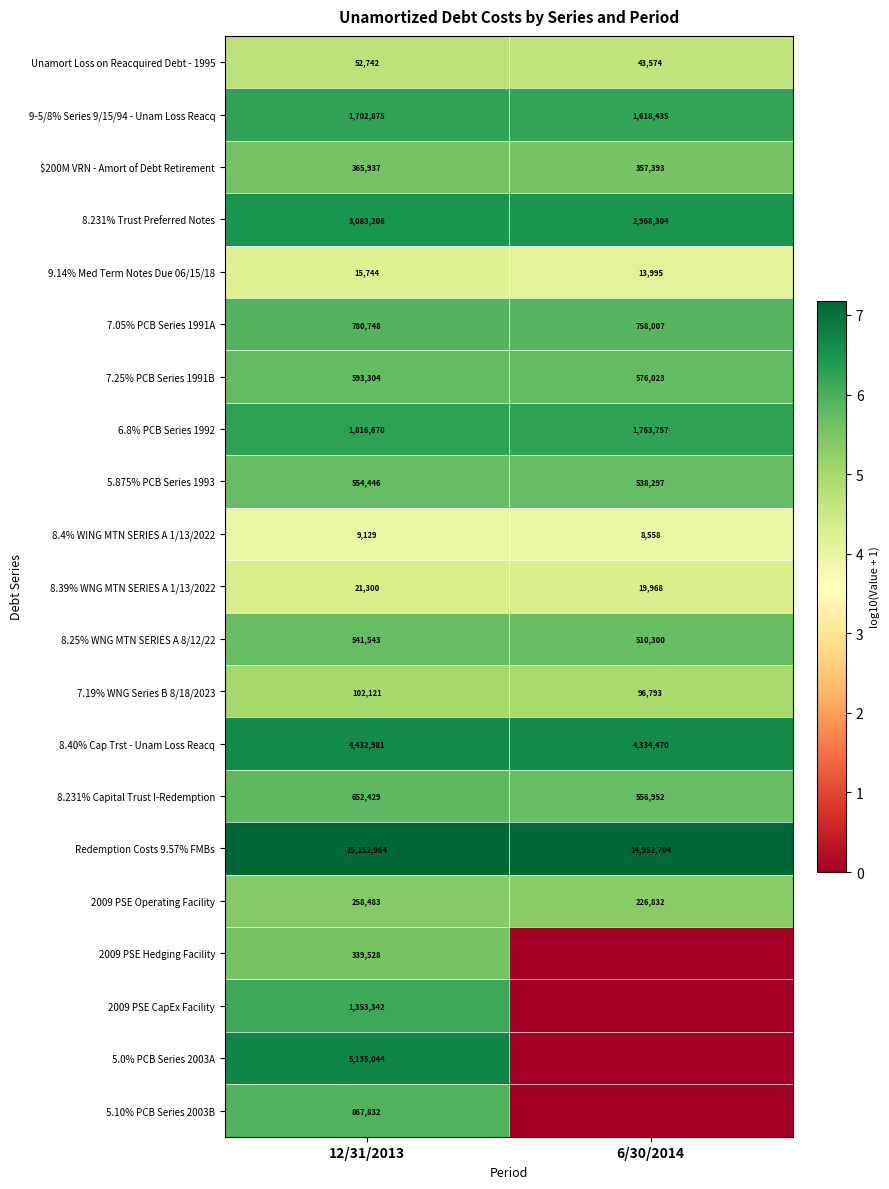

What is the difference between the maximum and minimum values in the 9-5/8% Series 9/15/94 - Unam Loss Reacq series?

84440